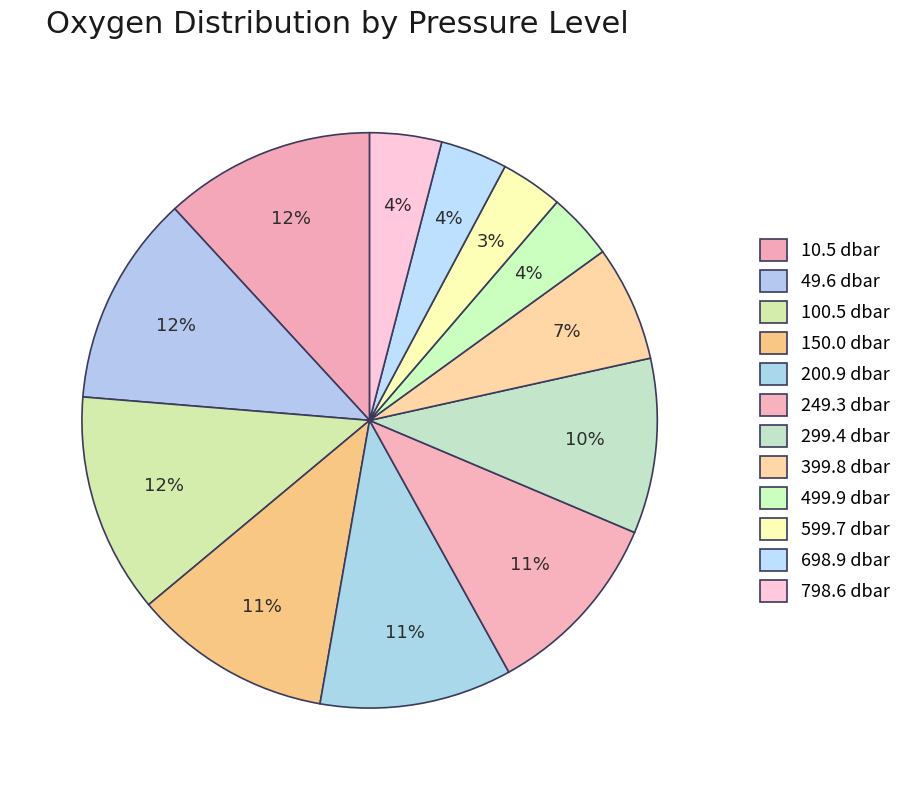

To the nearest percent, what is the average slice percentage?

8%